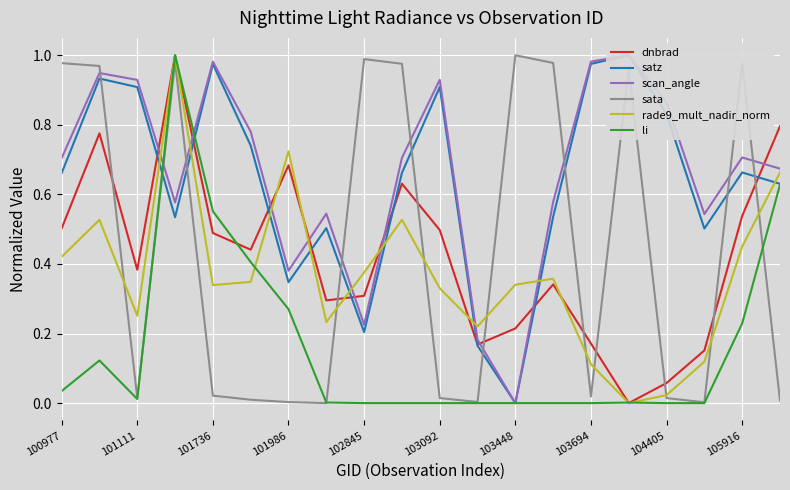

What is the sum of all dnbrad values?

8.4